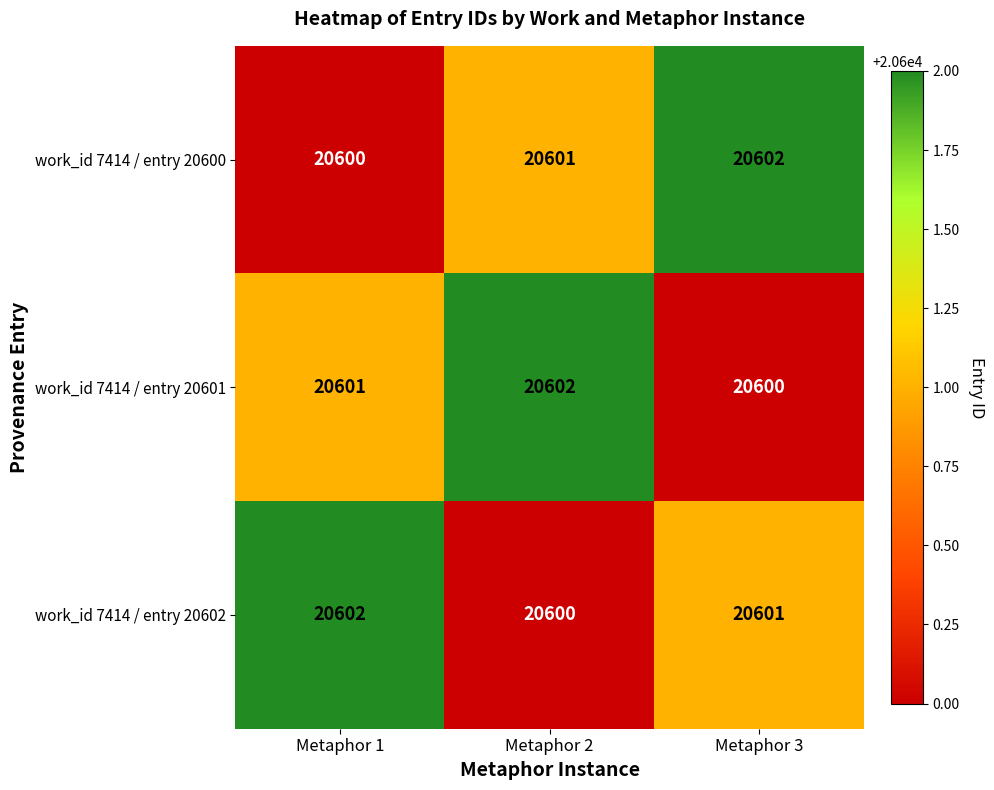

Reading right to left, transcribe all the data shown in this chart.

work_id 7414 / entry 20600: Metaphor 3=20602	Metaphor 2=20601	Metaphor 1=20600
work_id 7414 / entry 20601: Metaphor 3=20600	Metaphor 2=20602	Metaphor 1=20601
work_id 7414 / entry 20602: Metaphor 3=20601	Metaphor 2=20600	Metaphor 1=20602